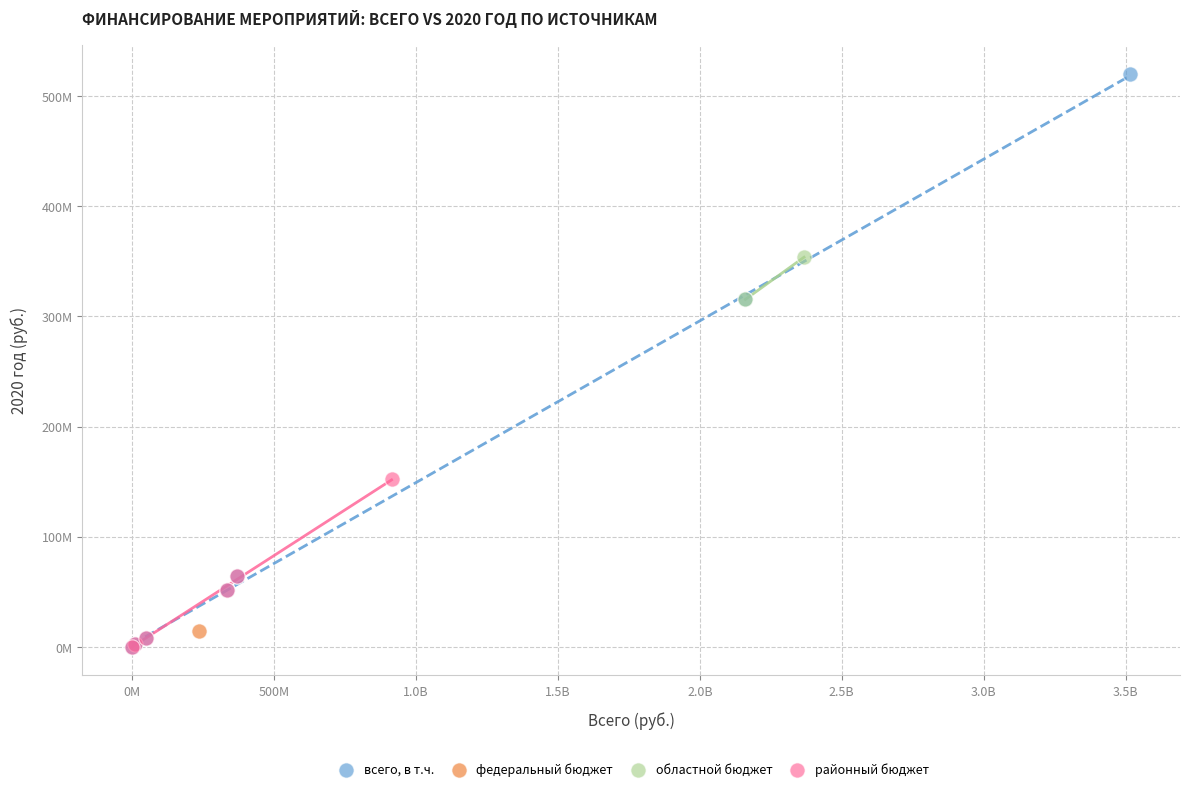

What are all the series names shown in the legend?

всего, в т.ч., федеральный бюджет, областной бюджет, районный бюджет